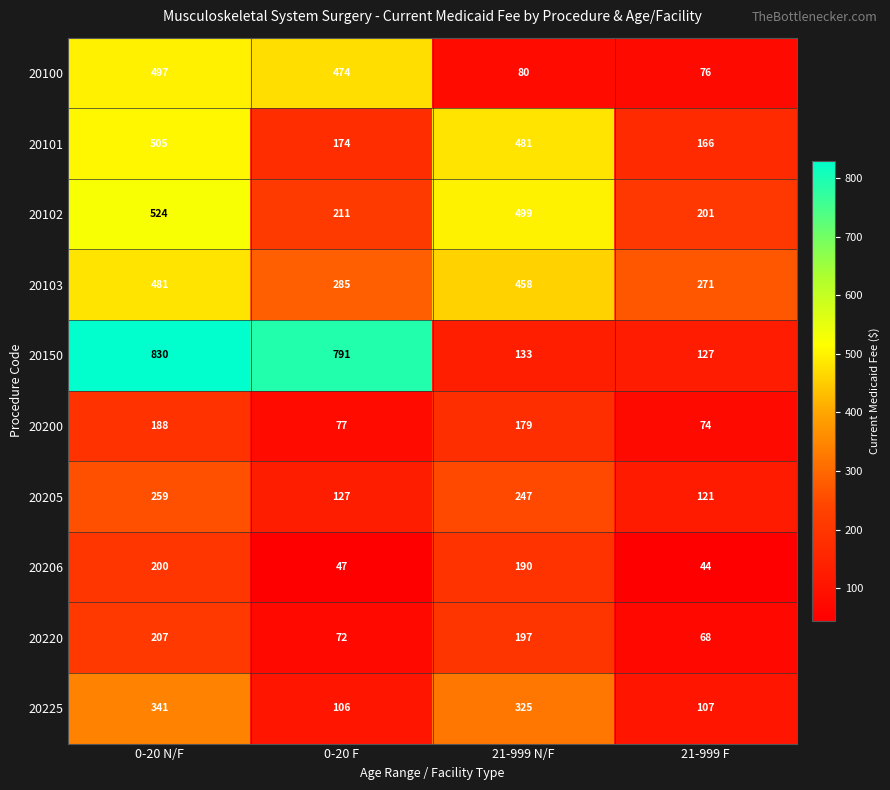

At 21-999 F, list the series in order from largest to smallest.

20103, 20102, 20101, 20150, 20205, 20225, 20100, 20200, 20220, 20206